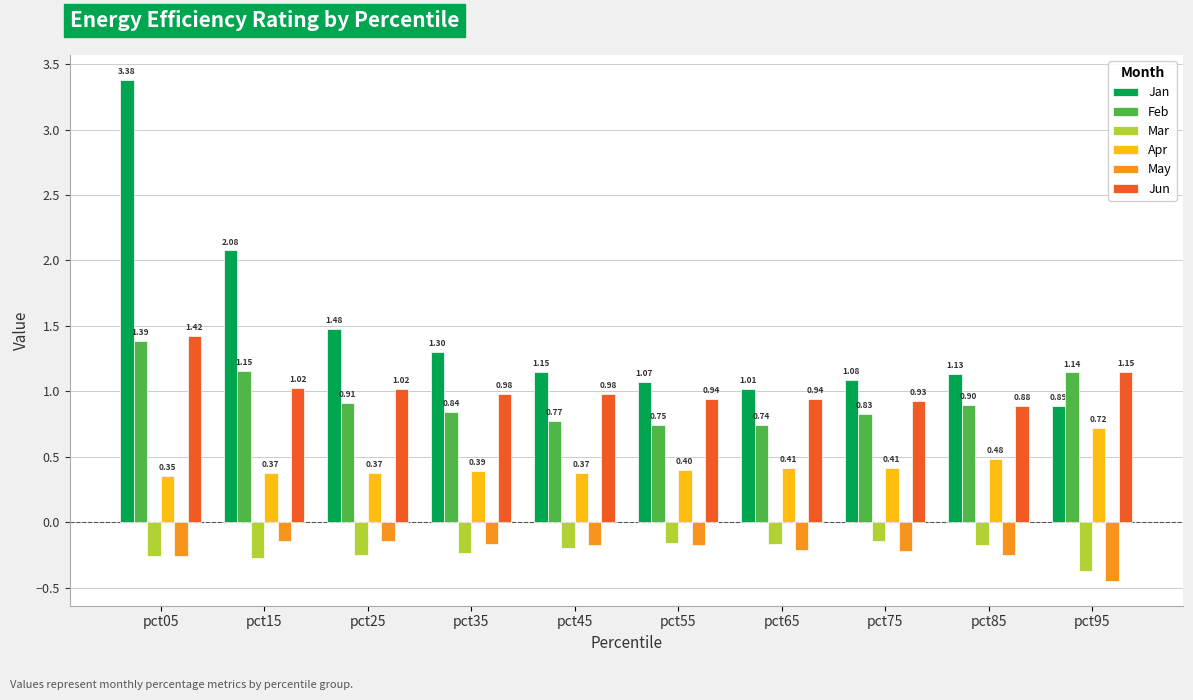

What are all the series names shown in the legend?

Jan, Feb, Mar, Apr, May, Jun